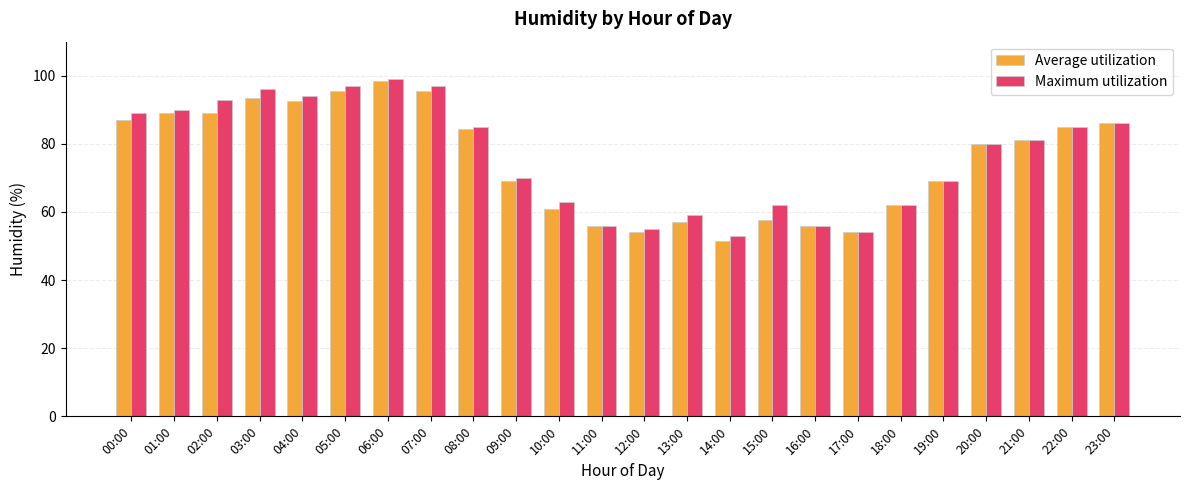

What is the difference between the maximum and minimum values in the Maximum utilization series?

46.0